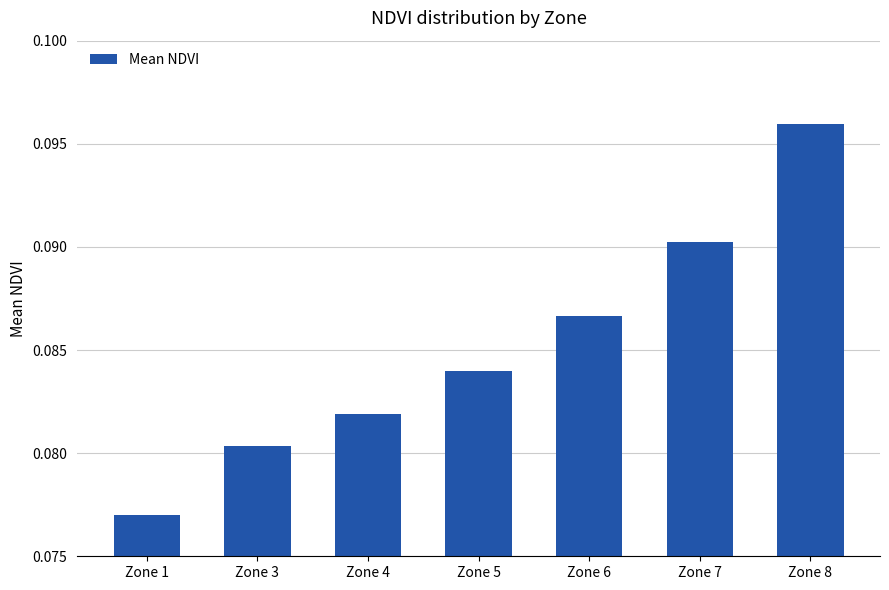

At which category does the chart reach its minimum across all series?

Zone 1